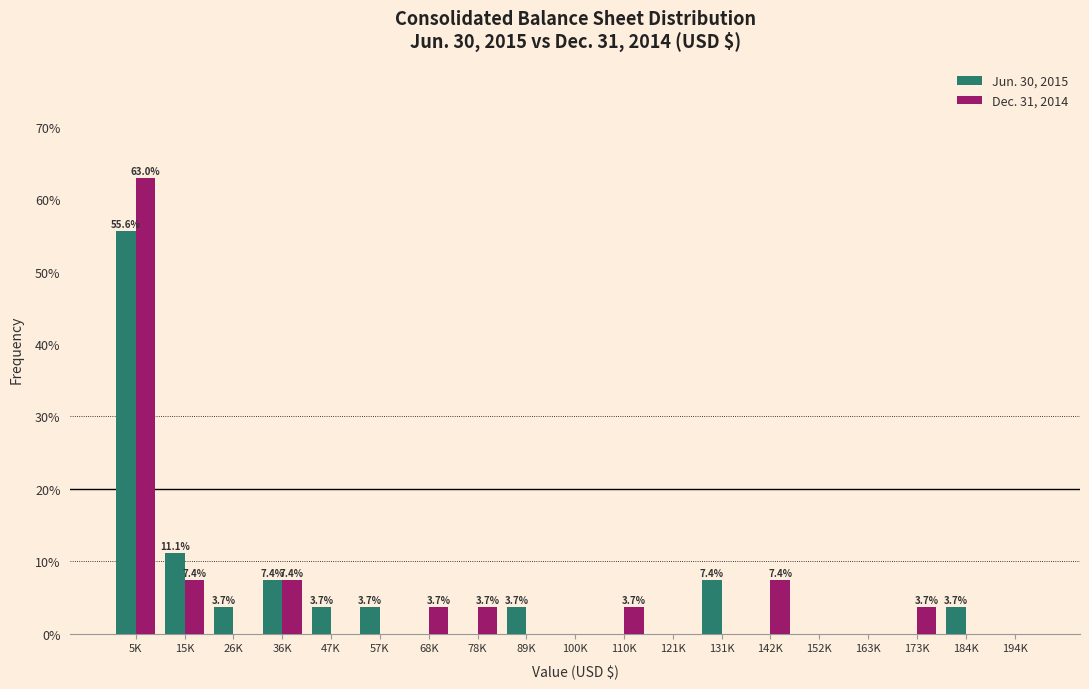

What is the sum of all Dec. 31, 2014 values?

100.0